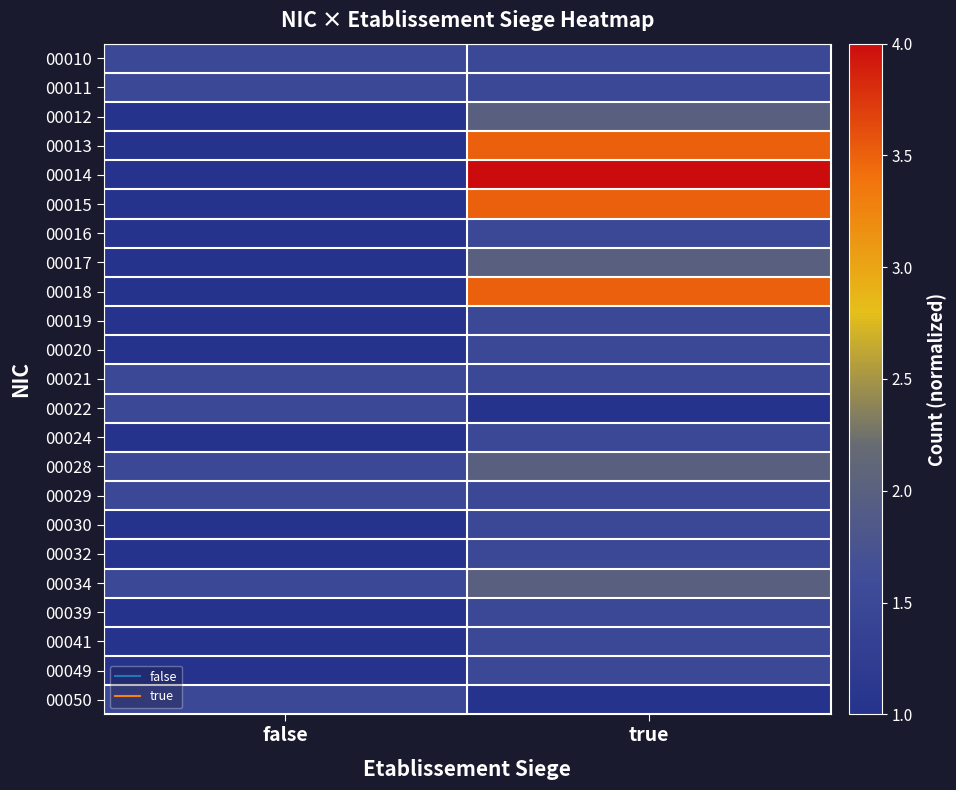

Reading right to left, transcribe all the data shown in this chart.

00010: true=1.5	false=1.5
00011: true=1.5	false=1.5
00012: true=2.0	false=1.0
00013: true=3.5	false=1.0
00014: true=4.0	false=1.0
00015: true=3.5	false=1.0
00016: true=1.5	false=1.0
00017: true=2.0	false=1.0
00018: true=3.5	false=1.0
00019: true=1.5	false=1.0
00020: true=1.5	false=1.0
00021: true=1.5	false=1.5
00022: true=1.0	false=1.5
00024: true=1.5	false=1.0
00028: true=2.0	false=1.5
00029: true=1.5	false=1.5
00030: true=1.5	false=1.0
00032: true=1.5	false=1.0
00034: true=2.0	false=1.5
00039: true=1.5	false=1.0
00041: true=1.5	false=1.0
00049: true=1.5	false=1.0
00050: true=1.0	false=1.5